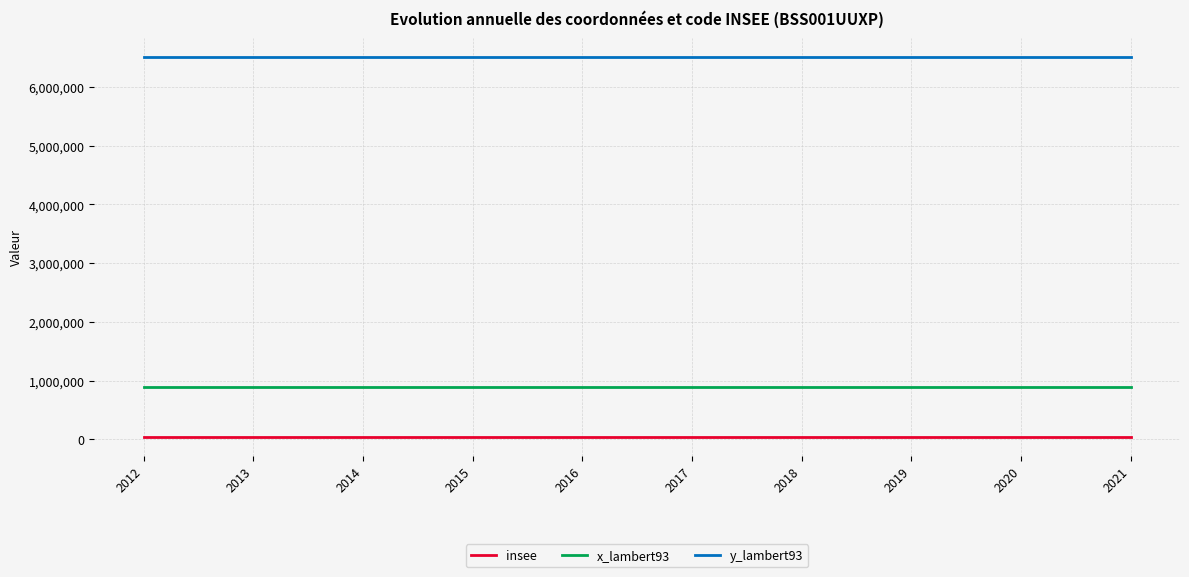

List the series in order of their peak value, highest first.

y_lambert93, x_lambert93, insee